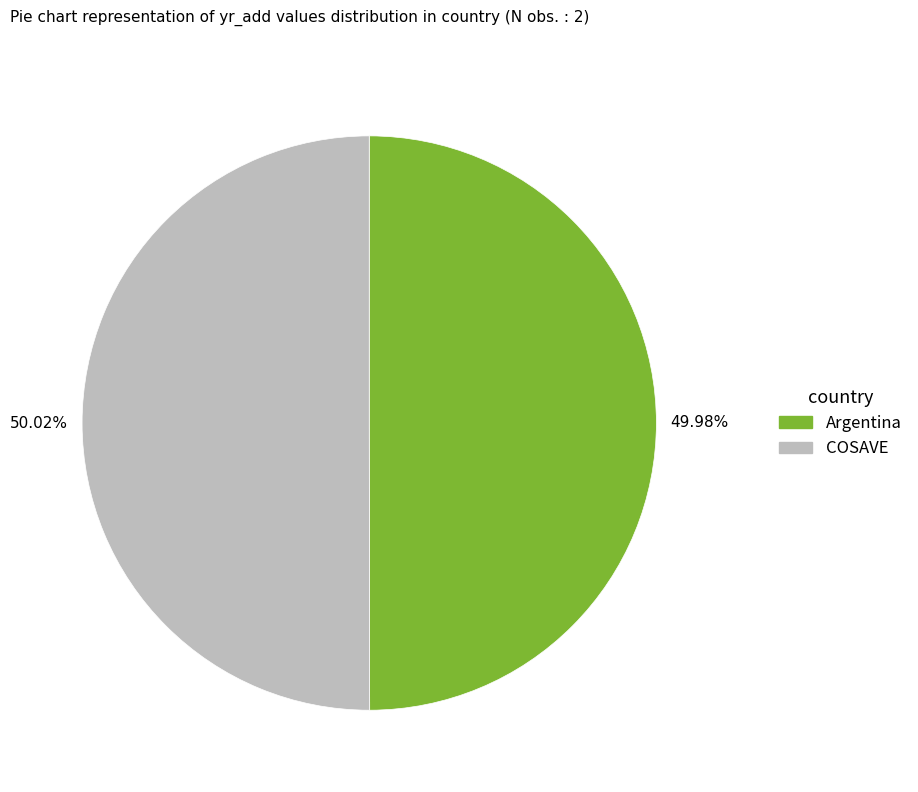

Approximately how many times larger is the value at Argentina compared to COSAVE?

1.0